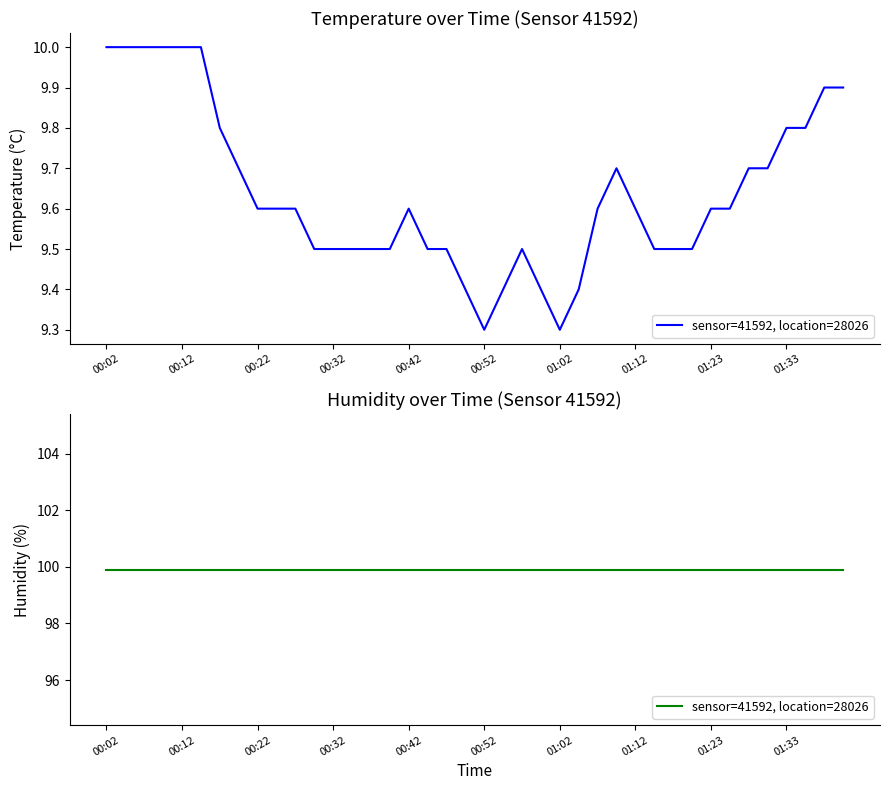

Approximately how many times larger is the value at 01:23 compared to 01:10?

1.0